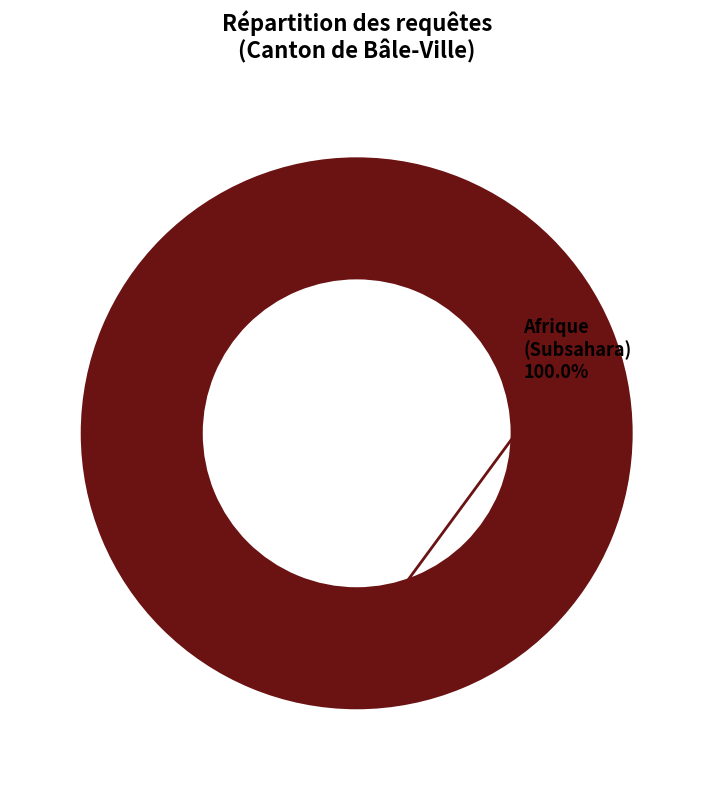

Count the number of slices in the pie.

1